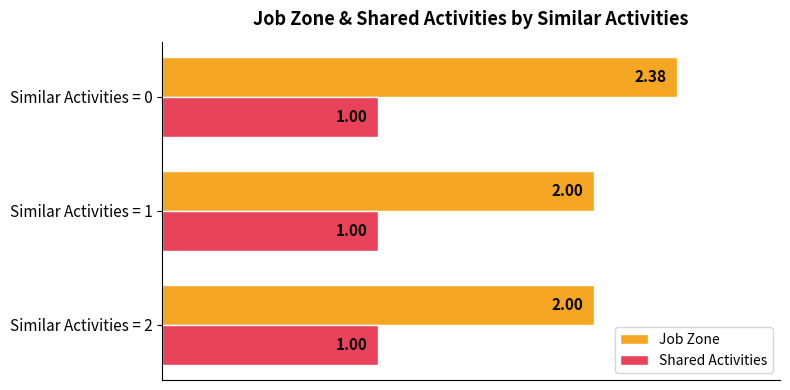

At which category is the sum across all series the highest?

Similar Activities = 0